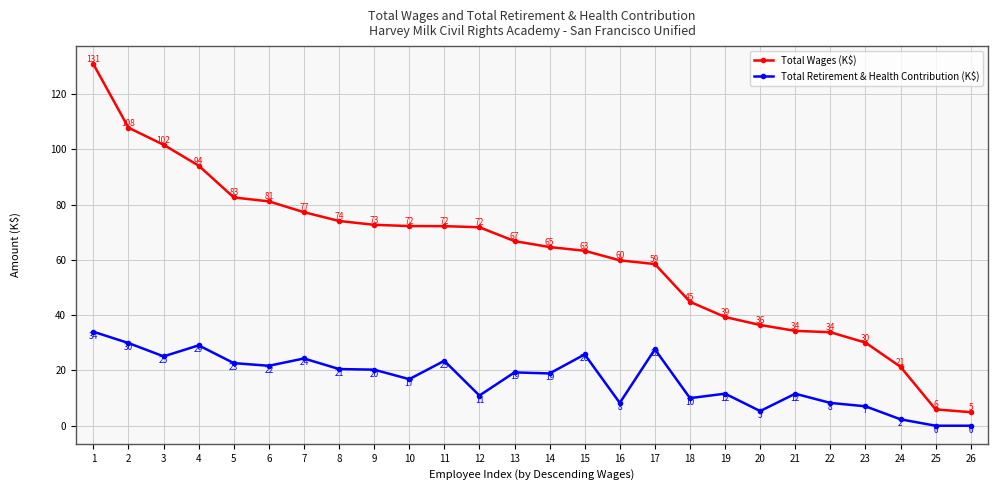

Which series has the widest spread of values?

Total Wages (K$)